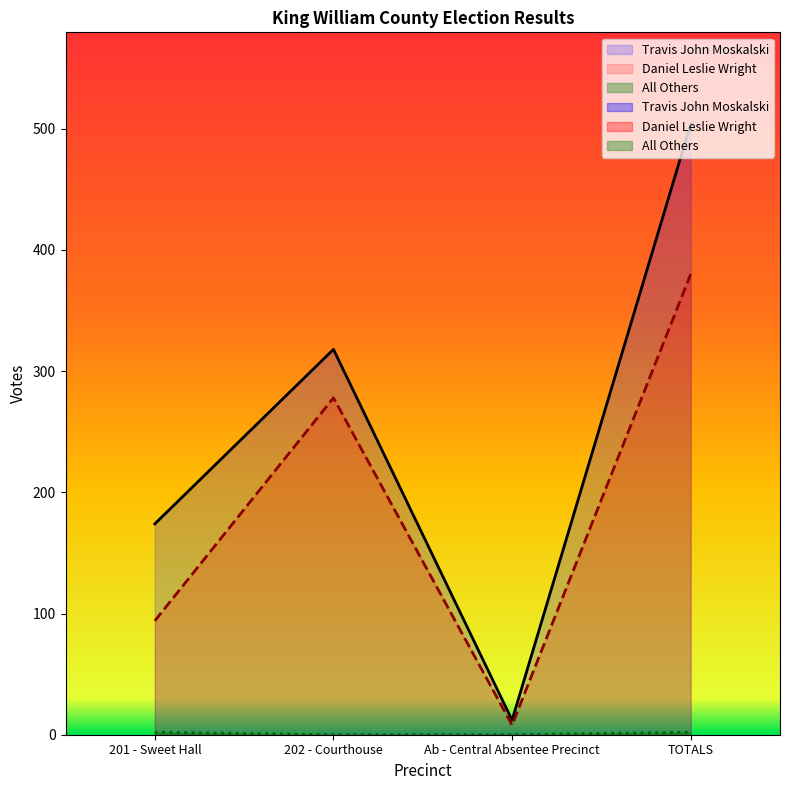

Is the value of Daniel Leslie Wright at Ab - Central Absentee Precinct greater than the value of Travis John Moskalski at 201 - Sweet Hall?

No